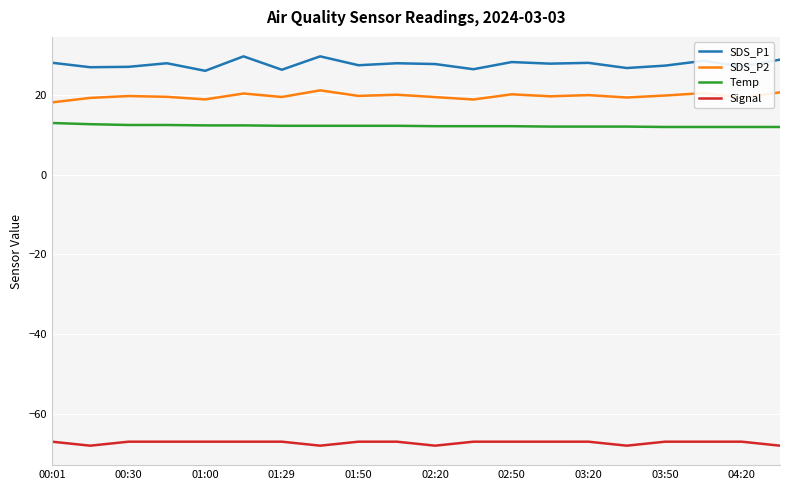

What is the difference between the maximum and minimum values in the SDS_P1 series?

3.6